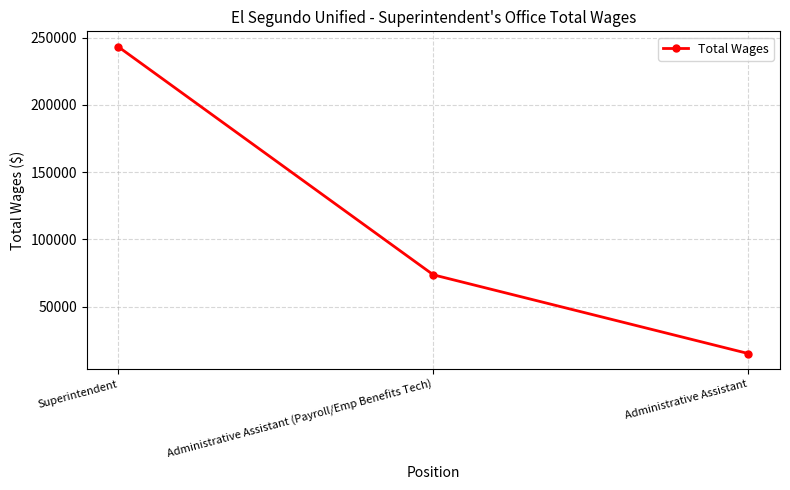

What is the label of the 3rd point from the left?

Administrative Assistant